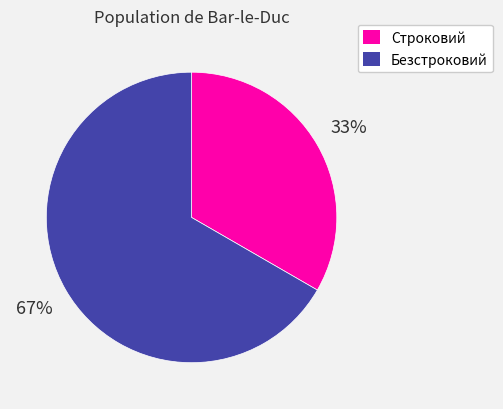

Is Строковий the majority of the pie?

No